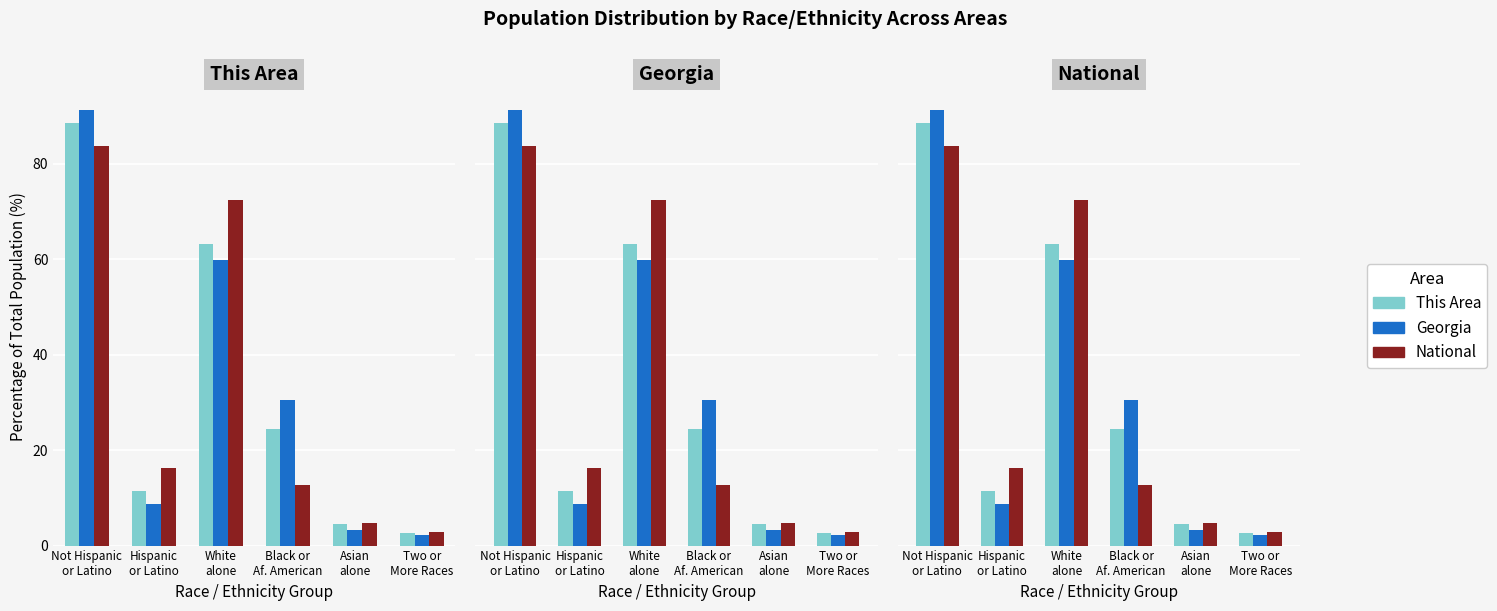

Between Asian
alone and White
alone, which is larger?

White
alone